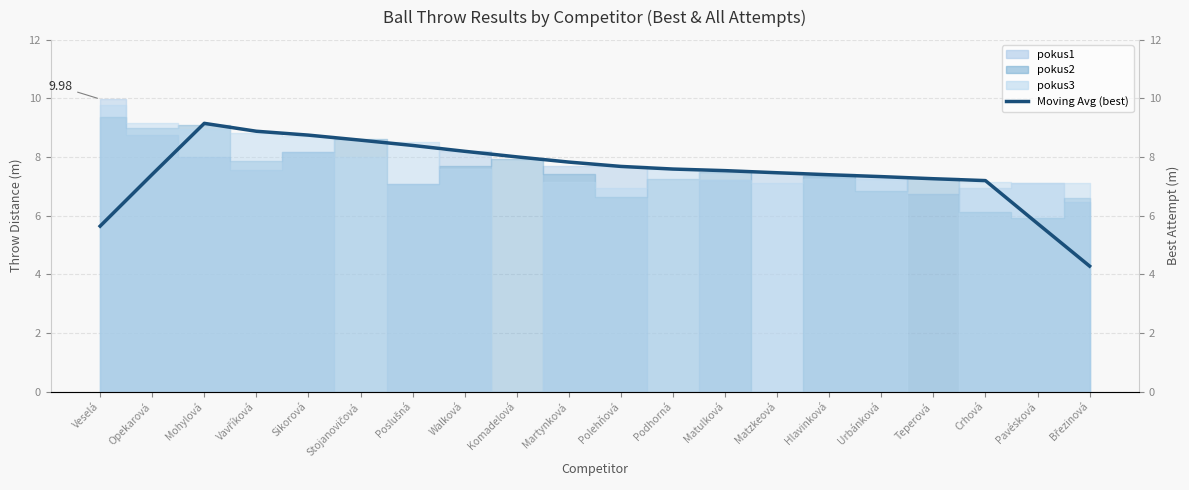

What is the sum of all values?

150.3